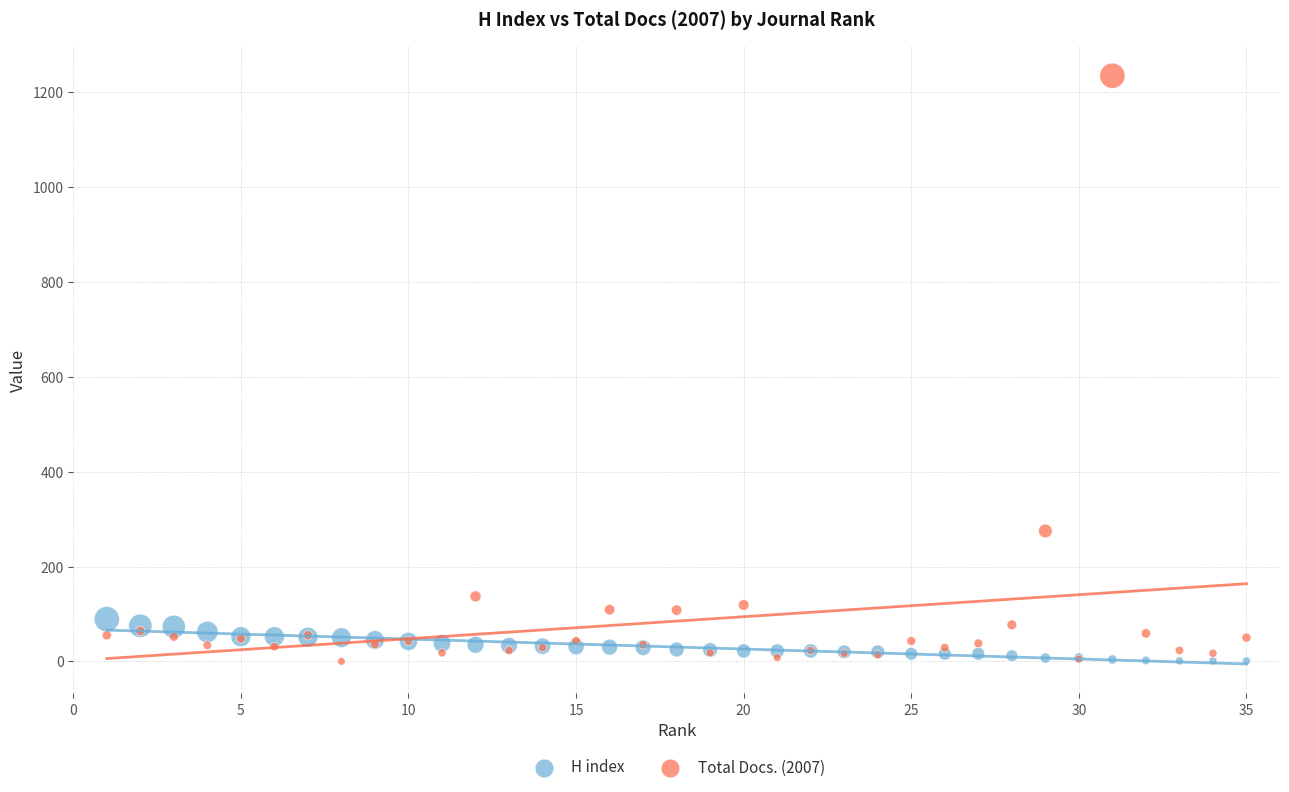

Which series reaches the maximum Y coordinate?

Total Docs. (2007)